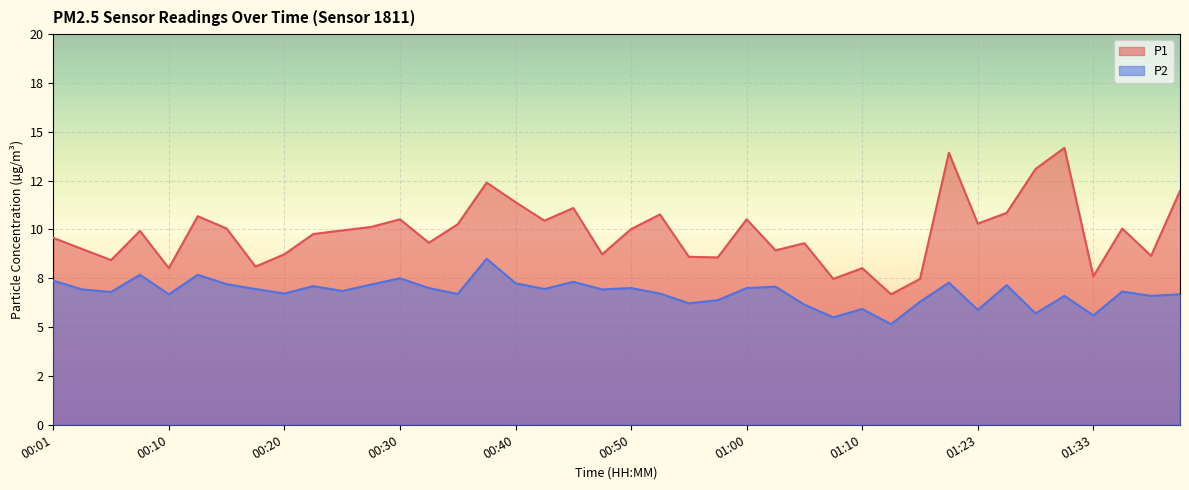

Which series has the widest spread of values?

P1